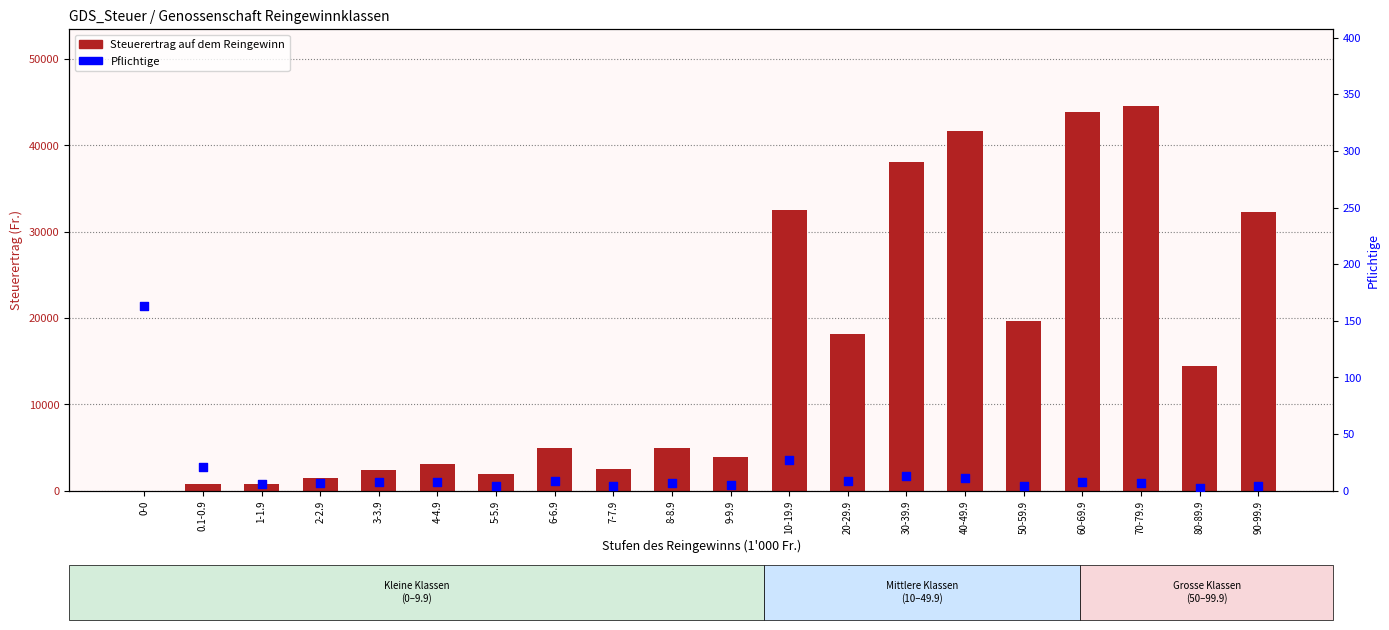

At how many categories does at least one series exceed 14786?

8